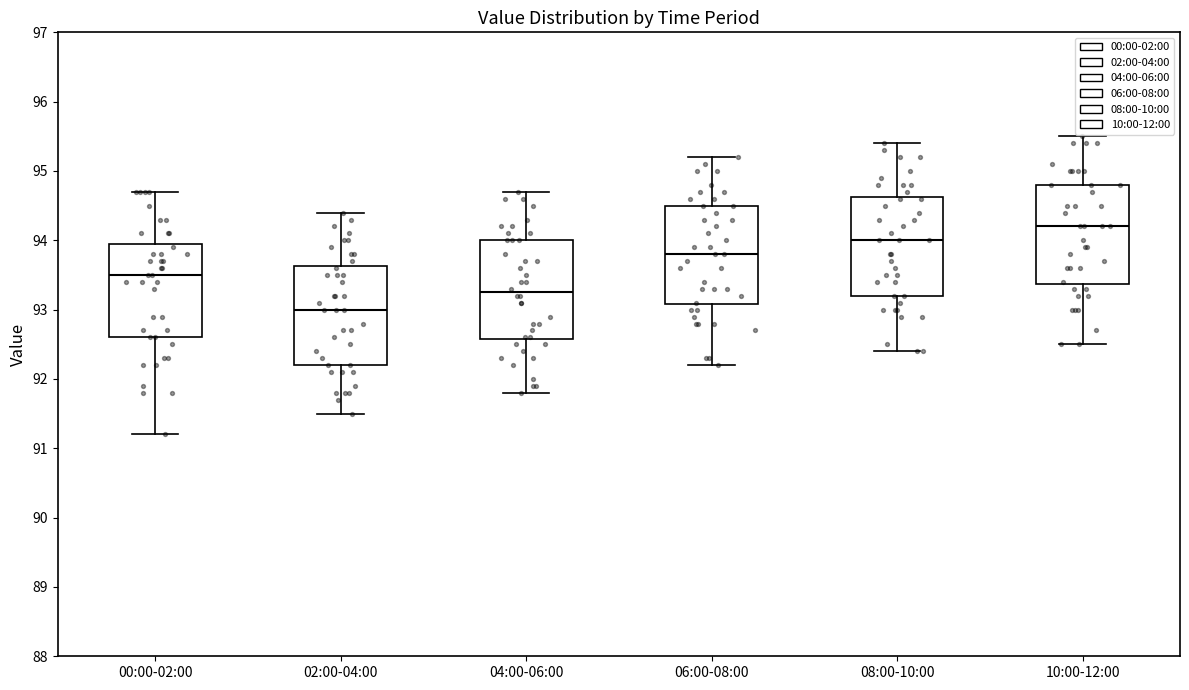

Reading left to right, transcribe this box plot: for each box, give where its median line is, the range the box spans, and where its two whiskers end, as read against the y-axis. The values are not printed on the chart, so give them approximately, as read against the axis.

00:00-02:00: median 93.5, box 92.6 to 94.0, whiskers 91.2 to 94.7
02:00-04:00: median 93.0, box 92.2 to 93.6, whiskers 91.5 to 94.4
04:00-06:00: median 93.3, box 92.6 to 94.0, whiskers 91.8 to 94.7
06:00-08:00: median 93.8, box 93.1 to 94.5, whiskers 92.2 to 95.2
08:00-10:00: median 94.0, box 93.2 to 94.6, whiskers 92.4 to 95.4
10:00-12:00: median 94.2, box 93.4 to 94.8, whiskers 92.5 to 95.5